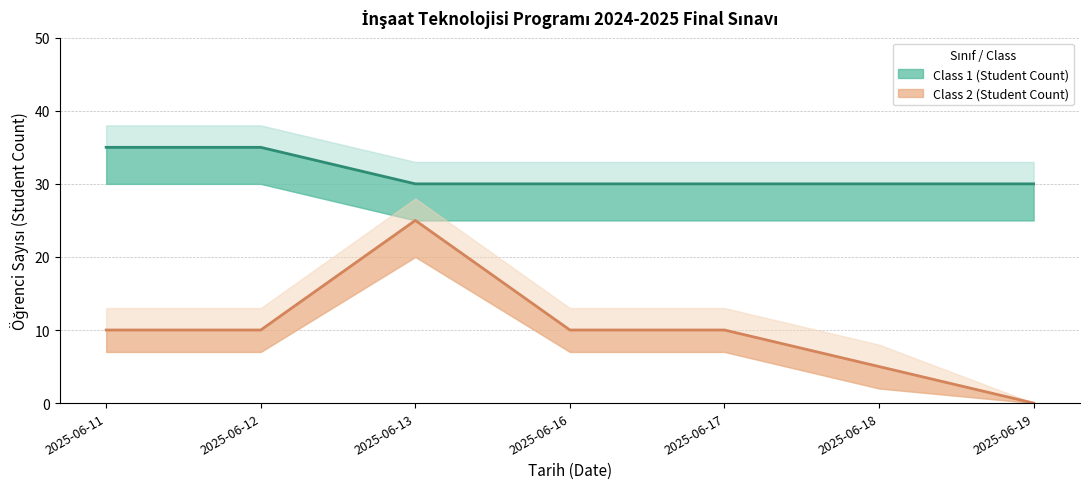

What is the maximum value shown in the chart?

35